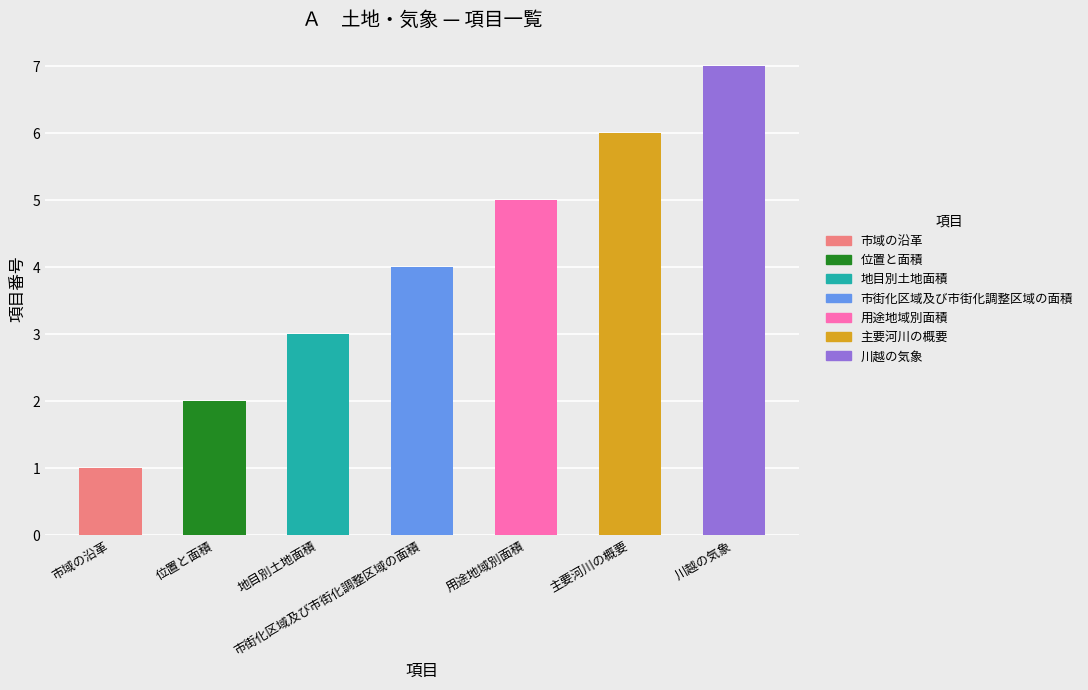

True or false: the data shows 2 at 位置と面積.

True